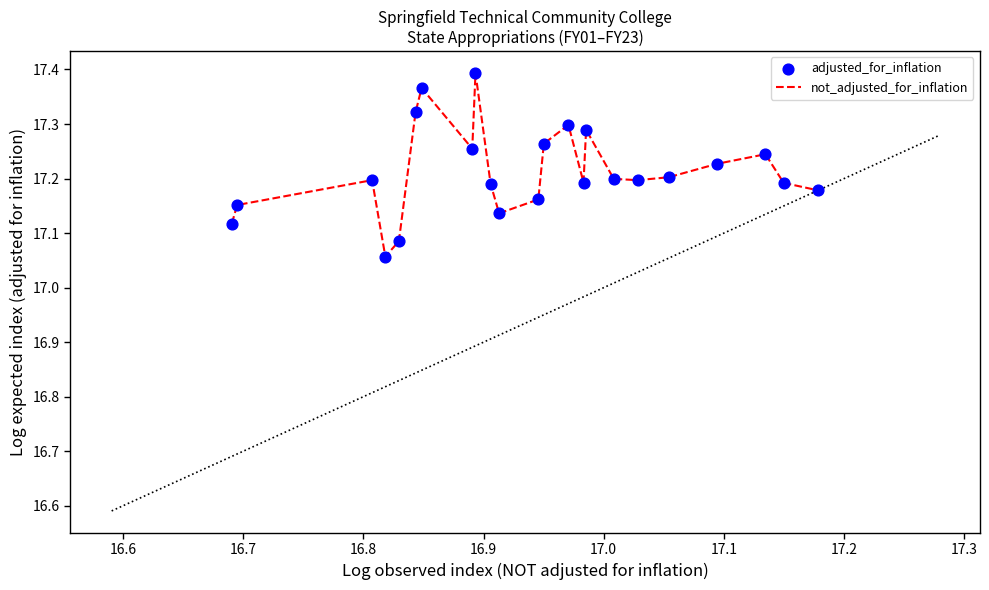

What is the difference between the maximum and minimum values?

0.3